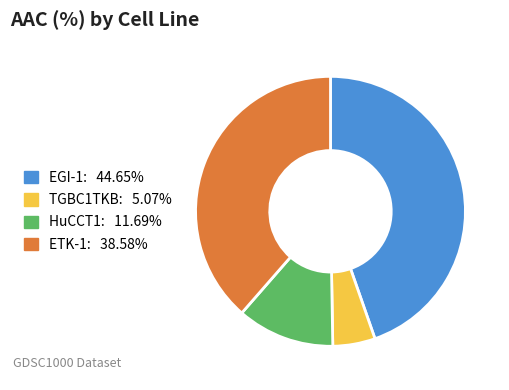

Which slice is the smallest?

TGBC1TKB